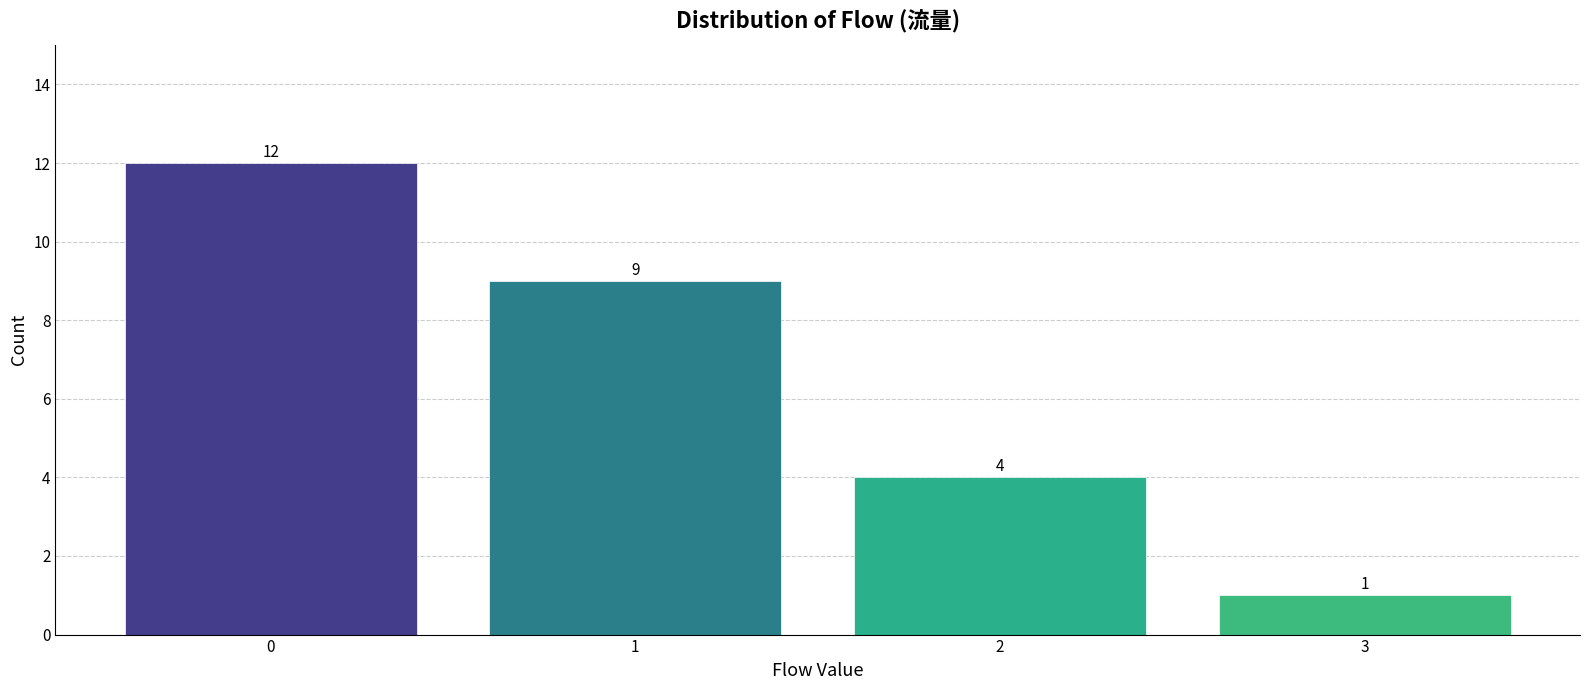

Reading left to right, list all the values displayed in this chart.

0=12	1=9	2=4	3=1